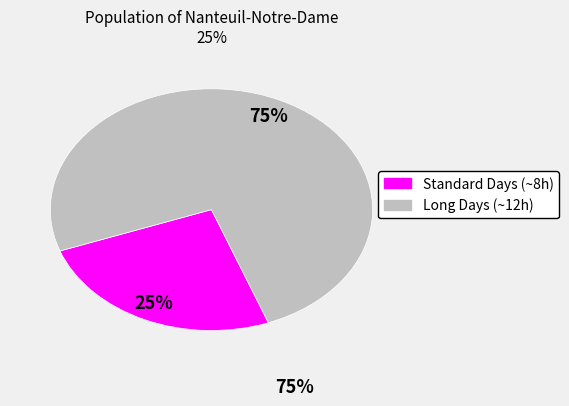

Is there any slice that represents more than half of the pie?

Yes